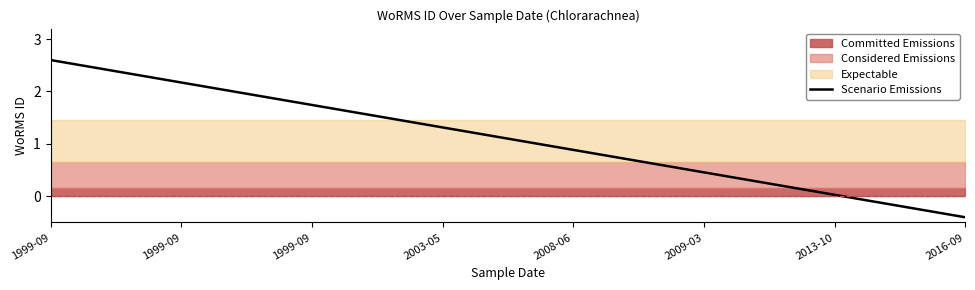

List the labels in order of value, smallest first.

2016-09, 2013-10, 2009-03, 2008-06, 2003-05, 1999-09, 1999-09, 1999-09